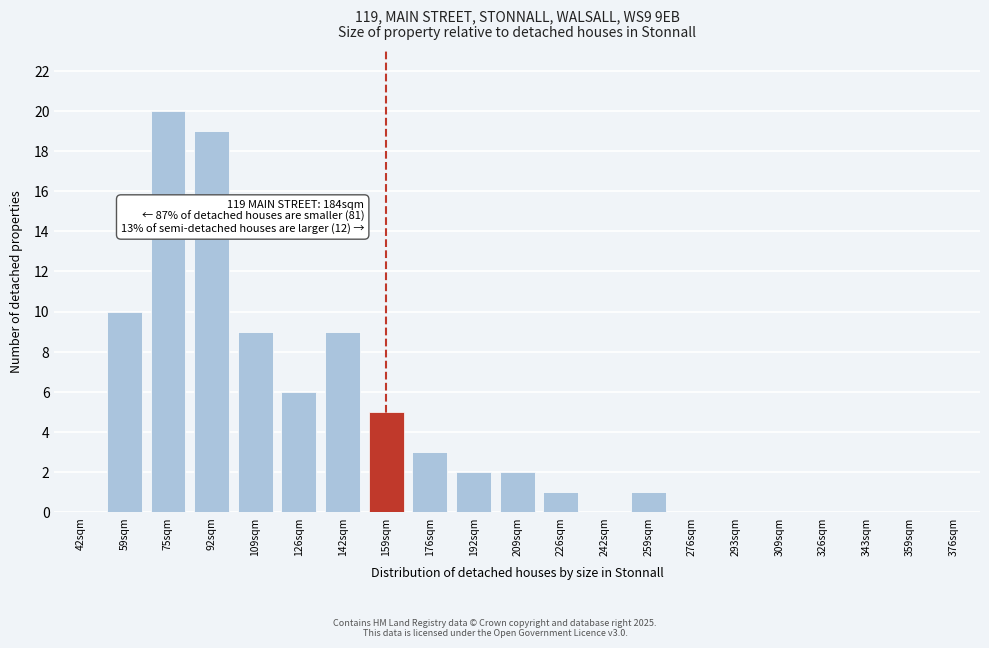

Reading left to right, list all the values displayed in this chart.

42sqm=0	59sqm=10	75sqm=20	92sqm=19	109sqm=9	126sqm=6	142sqm=9	159sqm=5	176sqm=3	192sqm=2	209sqm=2	226sqm=1	242sqm=0	259sqm=1	276sqm=0	293sqm=0	309sqm=0	326sqm=0	343sqm=0	359sqm=0	376sqm=0